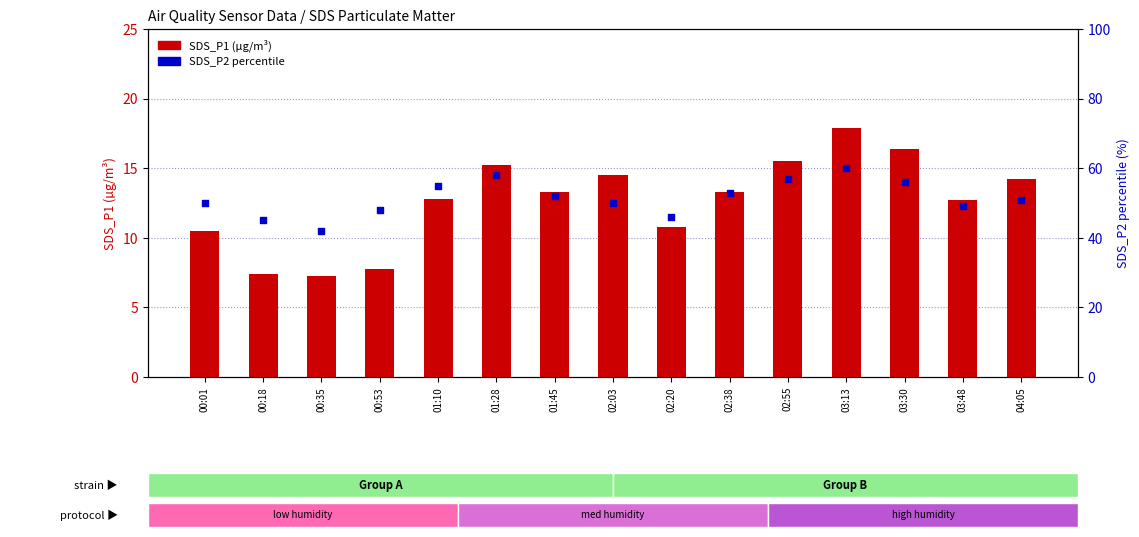

Which series has the widest spread of Y values?

SDS_P2 percentile